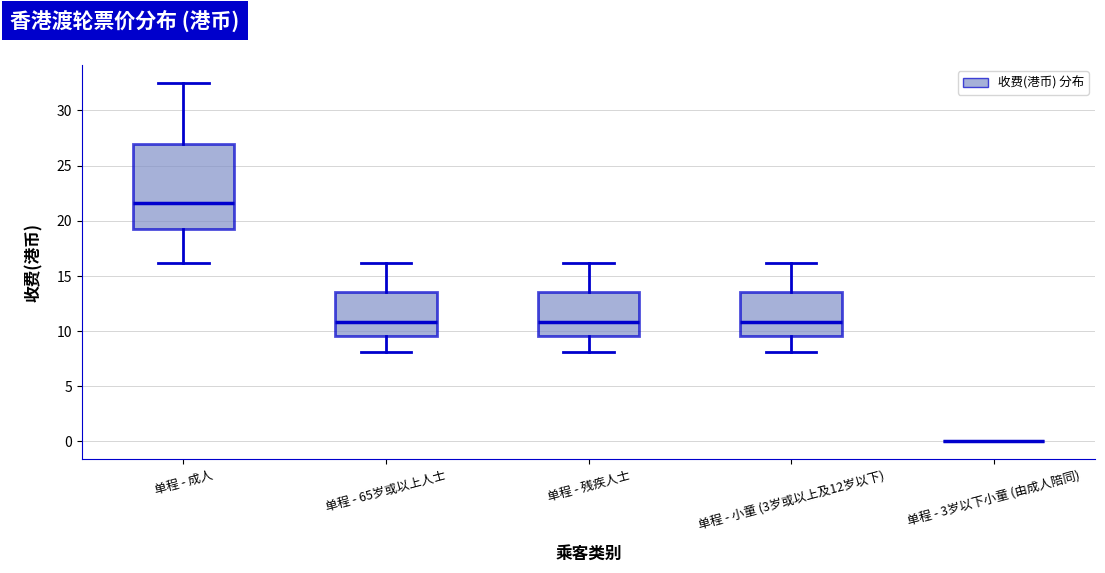

Reading left to right, read every box against the y-axis: the position of its median line, the range the box covers, and the ends of its whiskers. The values are not printed on the chart, so give them approximately, as read against the axis.

单程 - 成人: median 21.5, box 19.0 to 27.0, whiskers 16.0 to 32.5
单程 - 65岁或以上人士: median 11.0, box 9.5 to 13.5, whiskers 8.0 to 16.0
单程 - 残疾人士: median 11.0, box 9.5 to 13.5, whiskers 8.0 to 16.0
单程 - 小童 (3岁或以上及12岁以下): median 11.0, box 9.5 to 13.5, whiskers 8.0 to 16.0
单程 - 3岁以下小童 (由成人陪同): box collapsed to a line at 0.0, whiskers 0.0 to 0.0